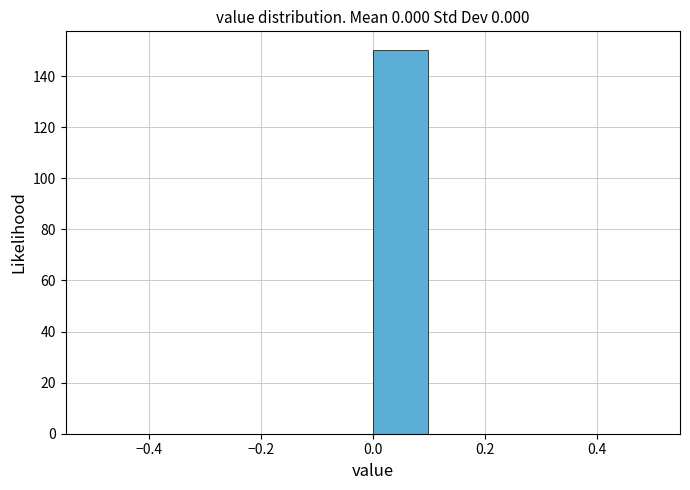

Reading left to right, list every bar in this chart as the range it spans on the x-axis followed by its height. The values are not printed on the chart, so give them approximately, as read against the axis.

-0.5 to -0.4: 0
-0.4 to -0.3: 0
-0.3 to -0.2: 0
-0.2 to -0.1: 0
-0.1 to 0.0: 0
0.0 to 0.1: 150
0.1 to 0.2: 0
0.2 to 0.3: 0
0.3 to 0.4: 0
0.4 to 0.5: 0